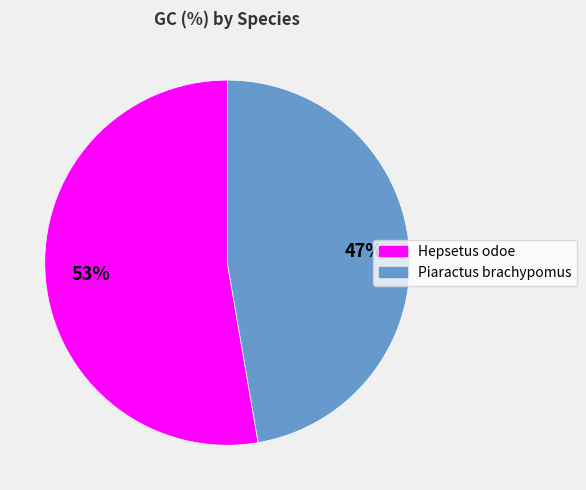

Count the number of slices in the pie.

2